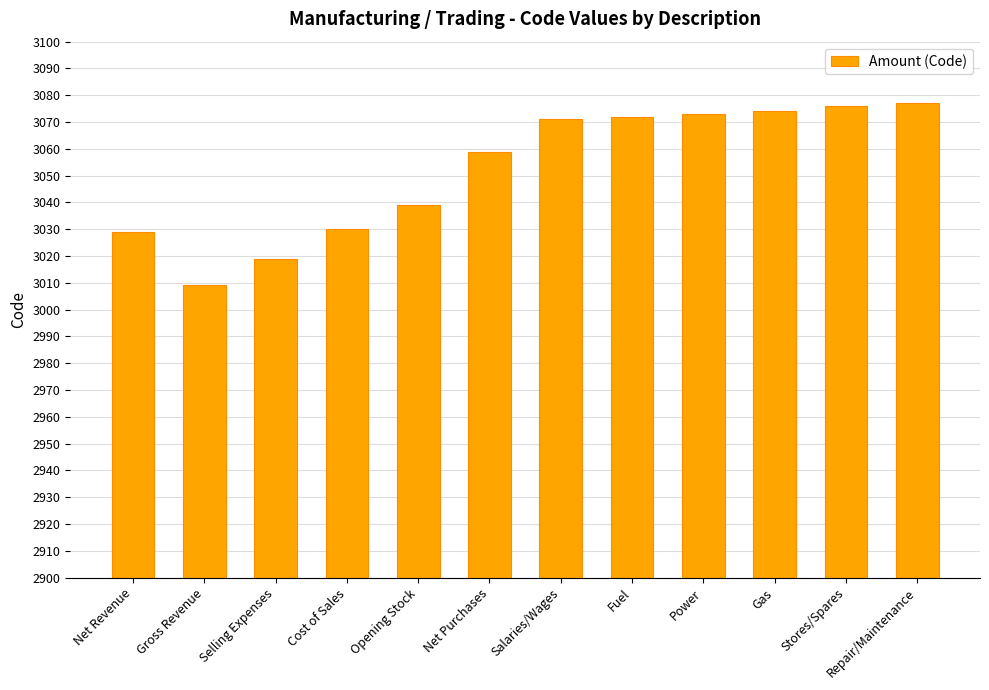

What is the smallest value displayed?

3009